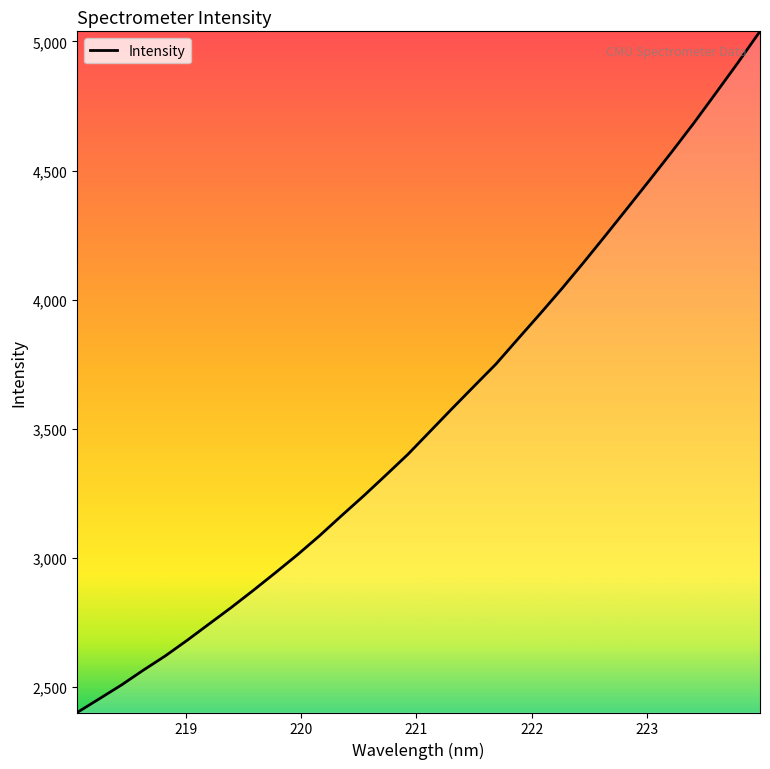

What is the maximum value shown in the chart?

5039.4